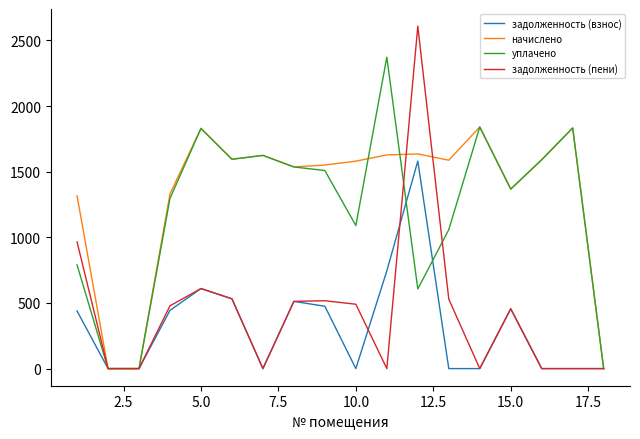

Count the number of categories in the chart.

18